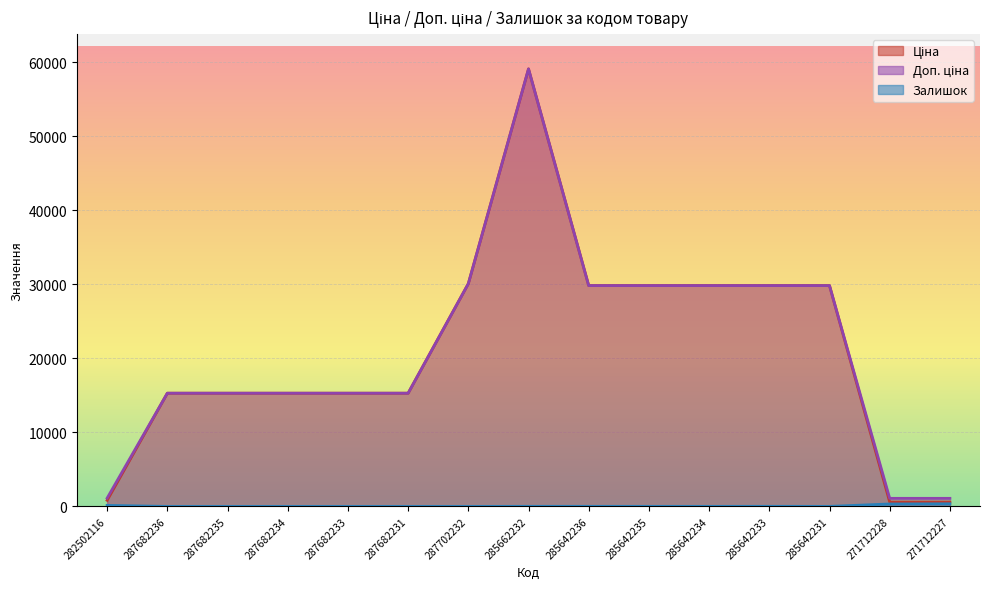

Reading left to right, extract all data points from this chart.

Ціна: 282502116=827.6	287682236=15288.0	287682235=15288.0	287682234=15288.0	287682233=15288.0	287682231=15288.0	287702232=30077.8	285662232=59075.7	285642236=29819.2	285642235=29819.2	285642234=29819.2	285642233=29819.2	285642231=29819.2	271712228=596.5	271712227=596.5
Доп. ціна: 282502116=1121.5	287682236=15288.0	287682235=15288.0	287682234=15288.0	287682233=15288.0	287682231=15288.0	287702232=30077.8	285662232=59075.7	285642236=29819.2	285642235=29819.2	285642234=29819.2	285642233=29819.2	285642231=29819.2	271712228=1093.7	271712227=1093.7
Залишок: 282502116=140.0	287682236=0.0	287682235=0.0	287682234=0.0	287682233=0.0	287682231=0.0	287702232=0.0	285662232=13.0	285642236=12.0	285642235=10.0	285642234=8.0	285642233=14.0	285642231=5.0	271712228=333.0	271712227=359.0